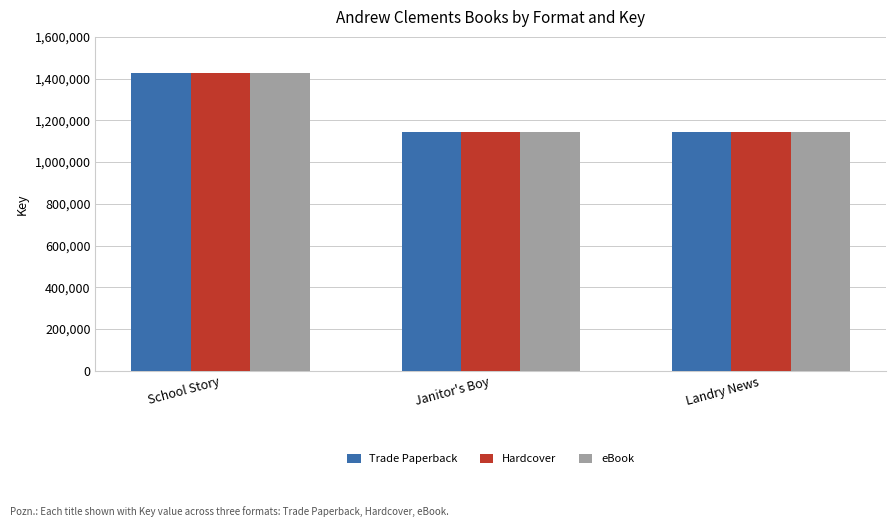

What is the difference between the Hardcover values at Janitor's Boy and Landry News?

1